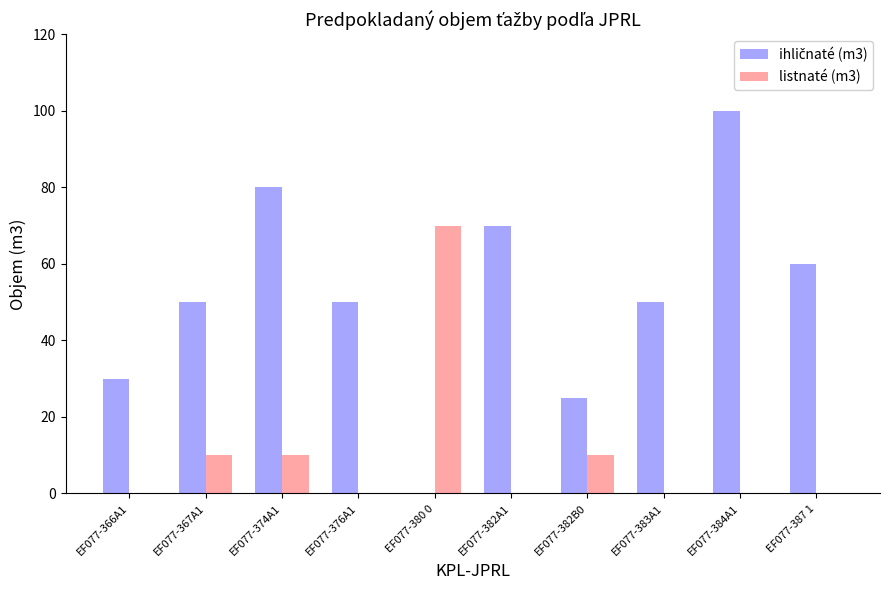

How many groups of bars are there?

10